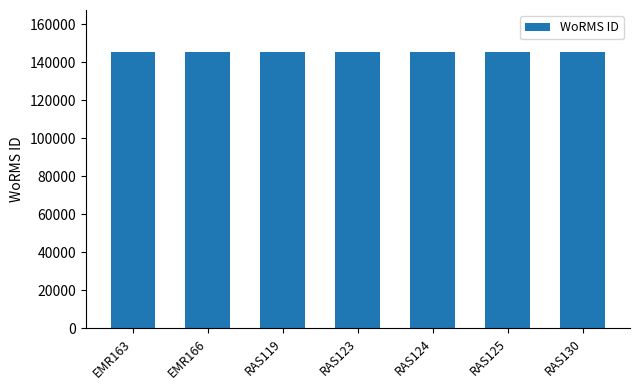

What is the approximate value at RAS125?

145548